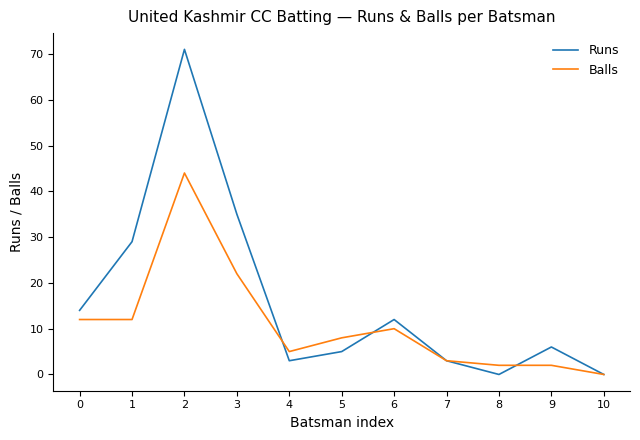

True or false: Runs has a value of 12 at 6.

True